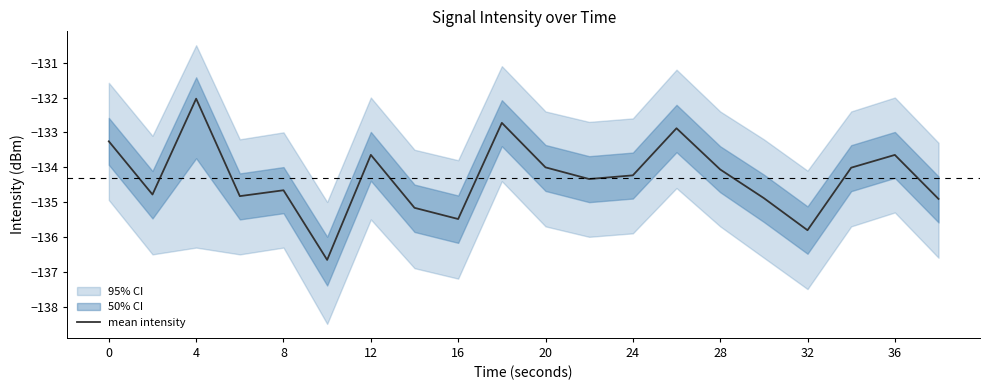

Is it true that mean intensity equals -213.4 at 20?

False